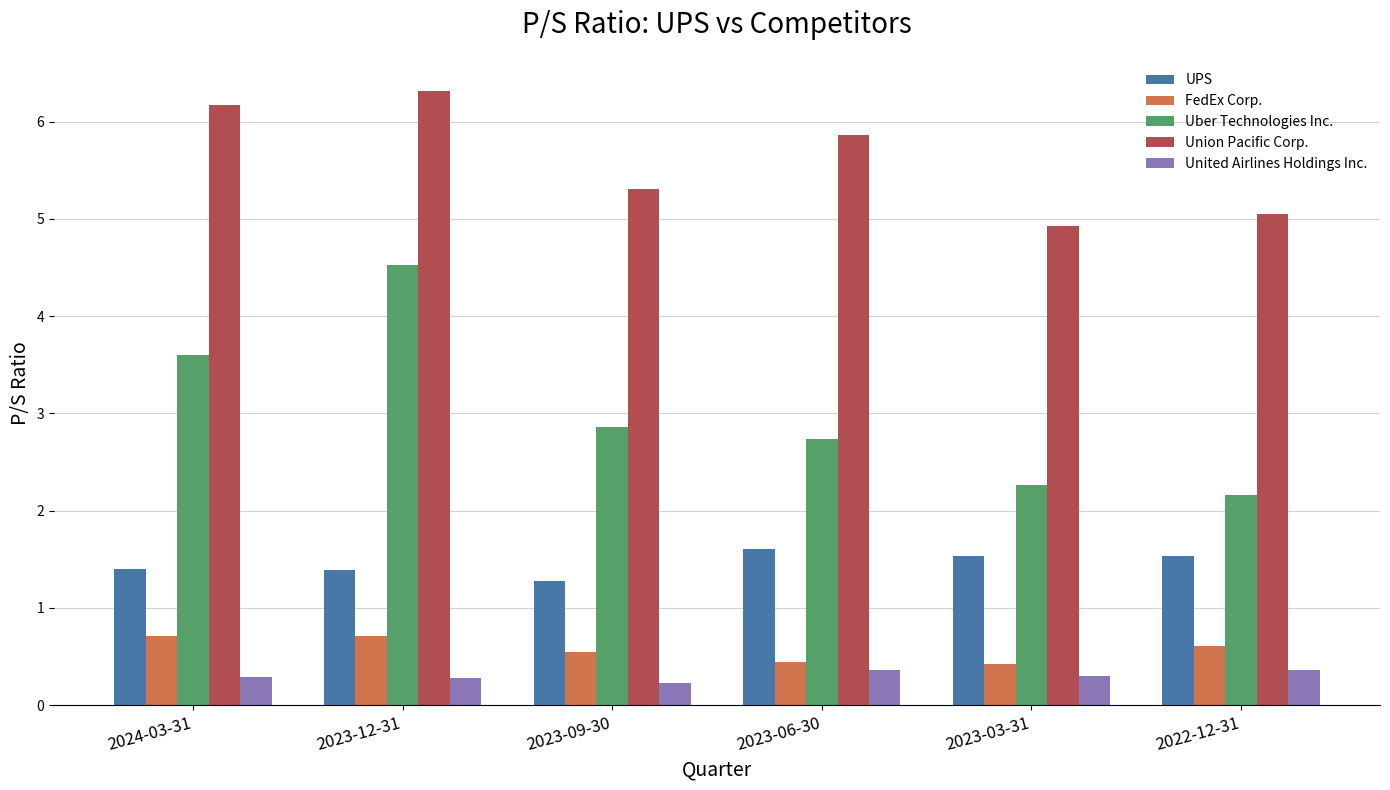

What is the sum of the Union Pacific Corp. values at 2023-06-30 and 2023-09-30?

11.2